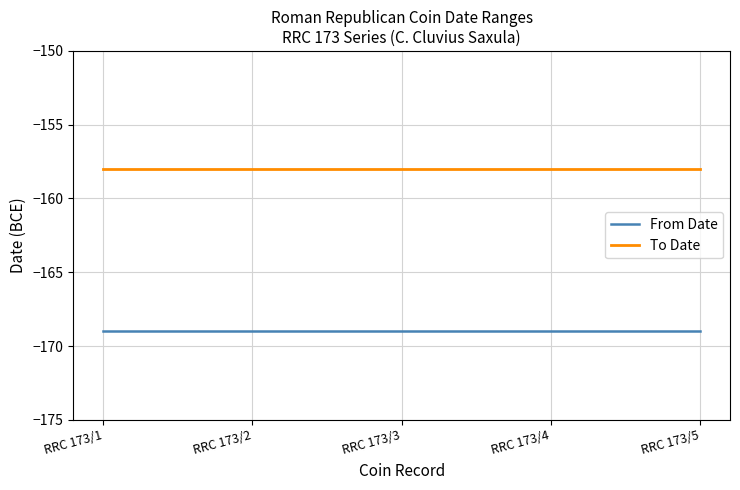

Count the number of data series in this chart.

2